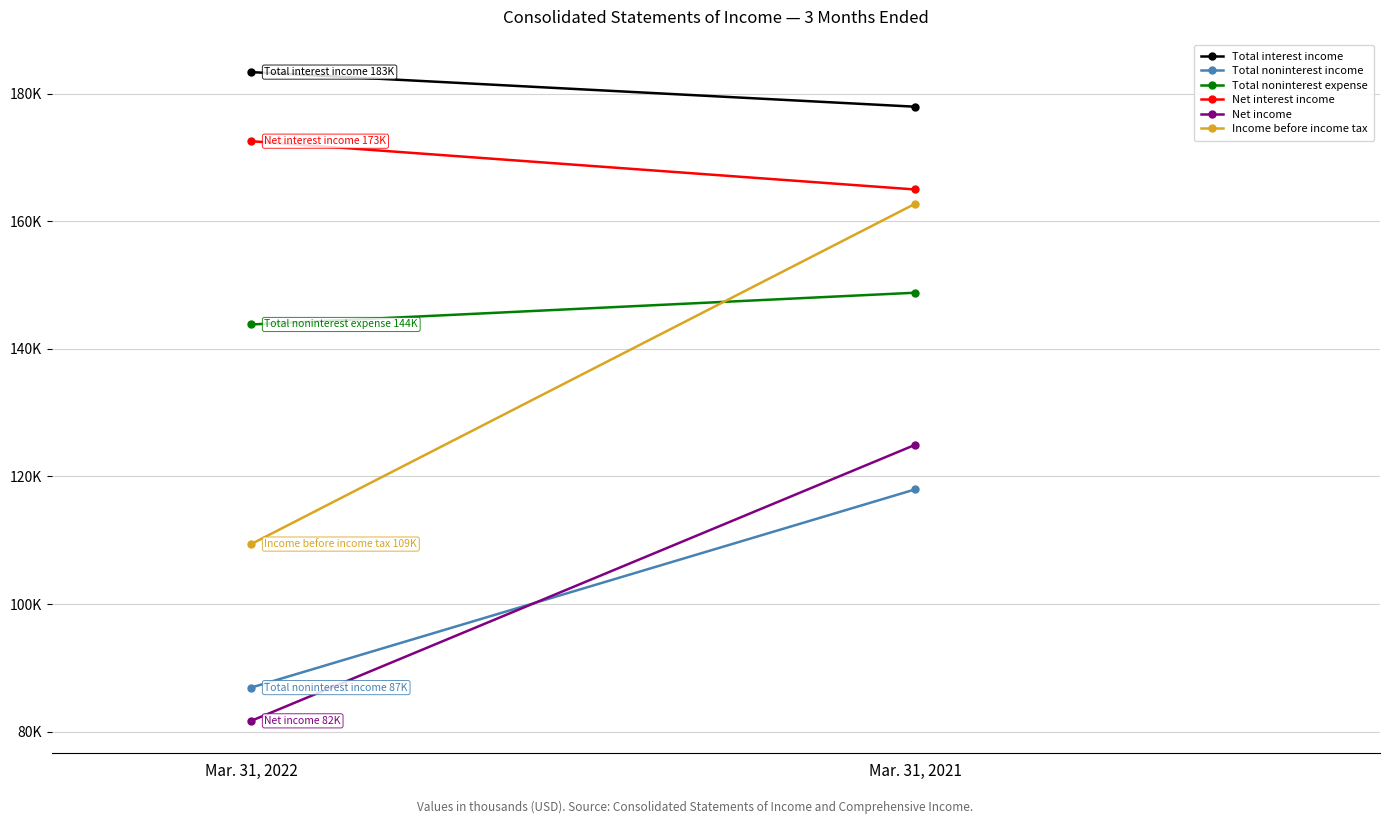

Rank the series at Mar. 31, 2022 from highest to lowest value.

Total interest income, Net interest income, Total noninterest expense, Income before income tax, Total noninterest income, Net income